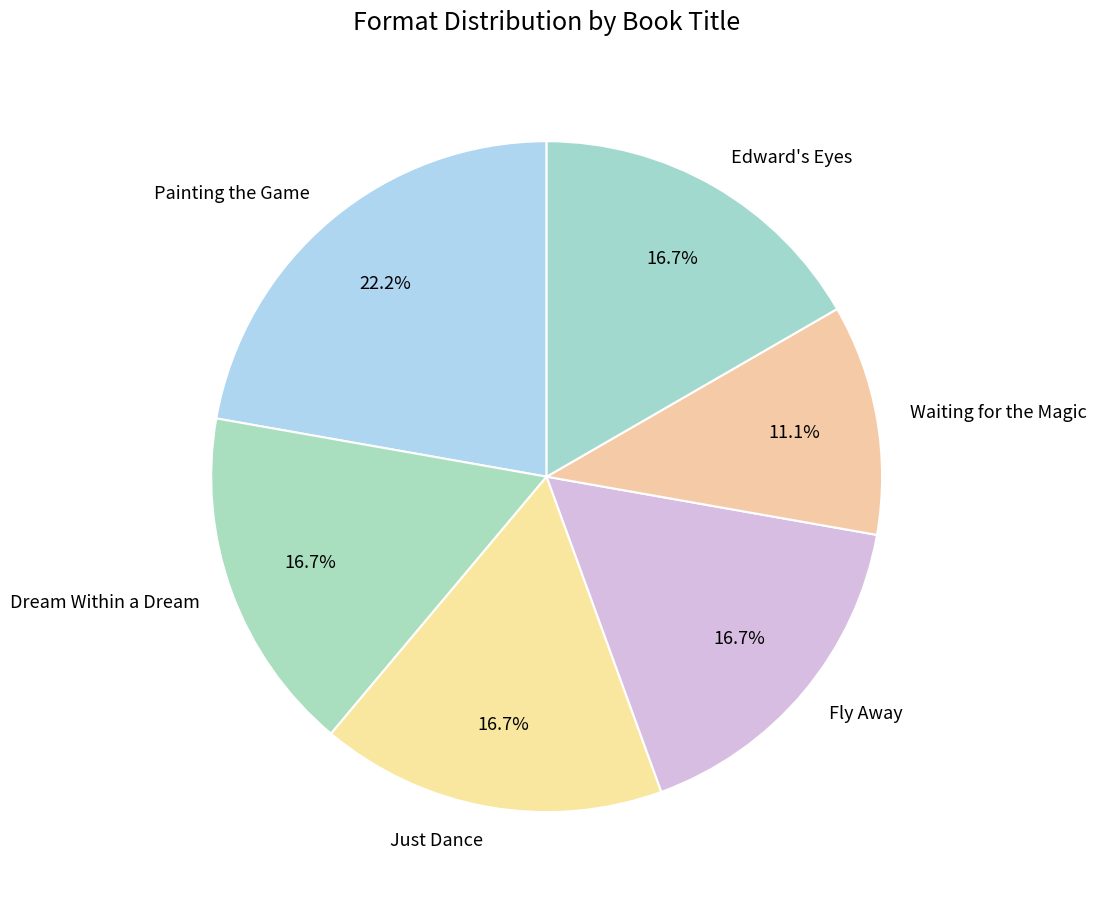

How many slices are in this pie chart?

6